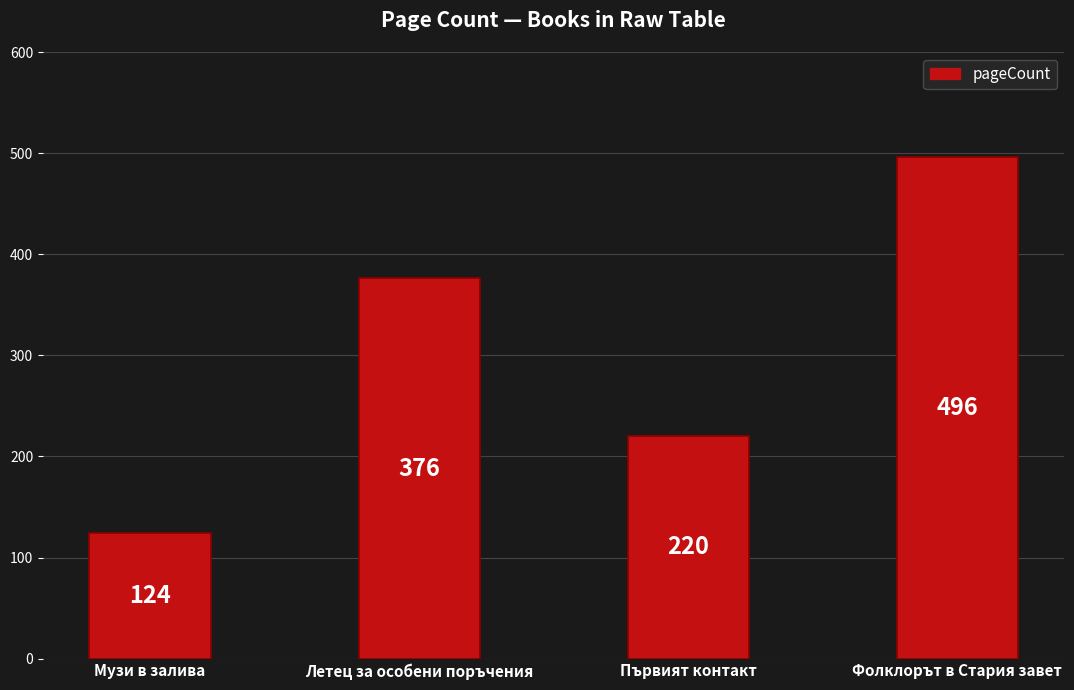

Rank the categories by value from lowest to highest.

Музи в залива, Първият контакт, Летец за особени поръчения, Фолклорът в Стария завет